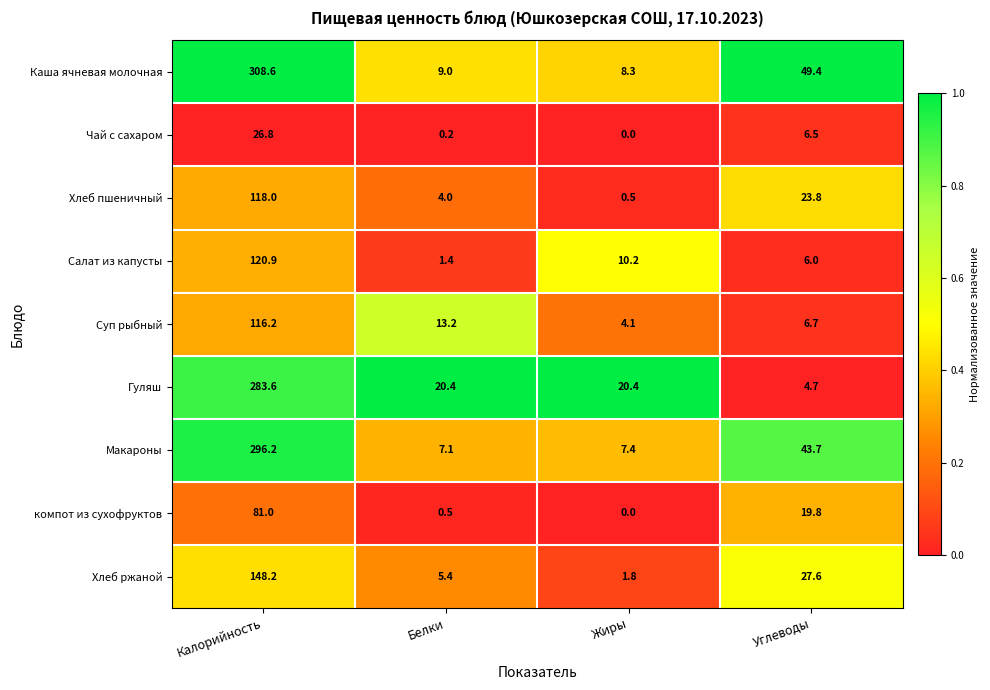

Between Калорийность and Углеводы, which series saw the biggest shift?

Гуляш